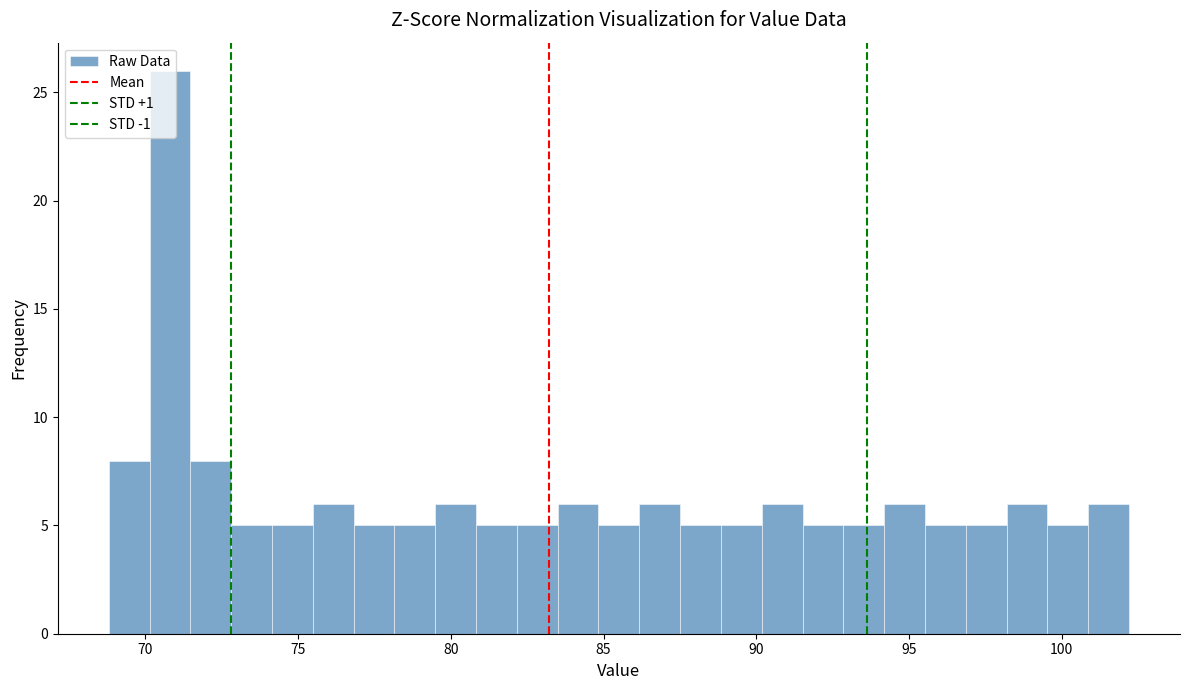

Read against the x-axis, roughly where is the centre of the tallest bar?

71.0